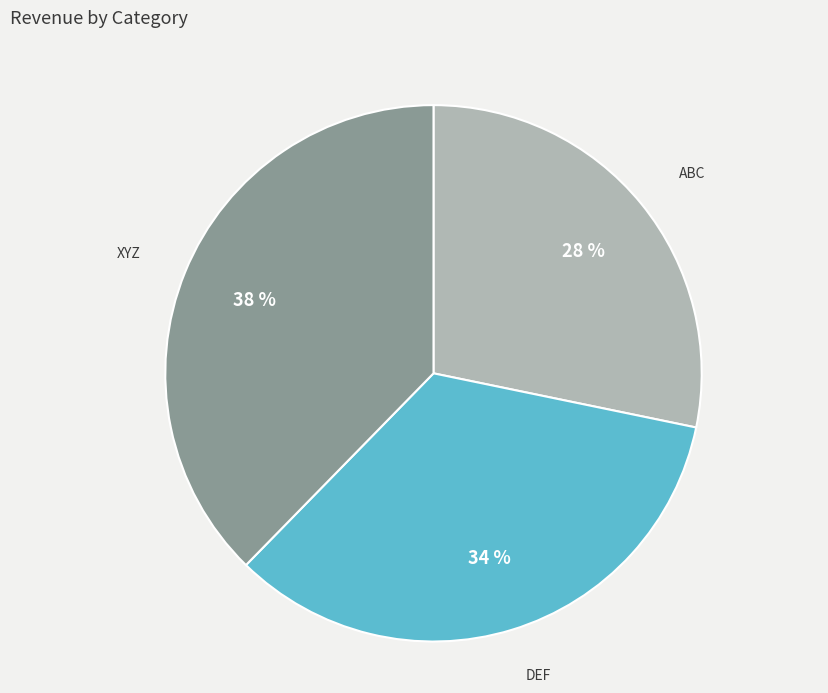

Which slice is the smallest?

ABC